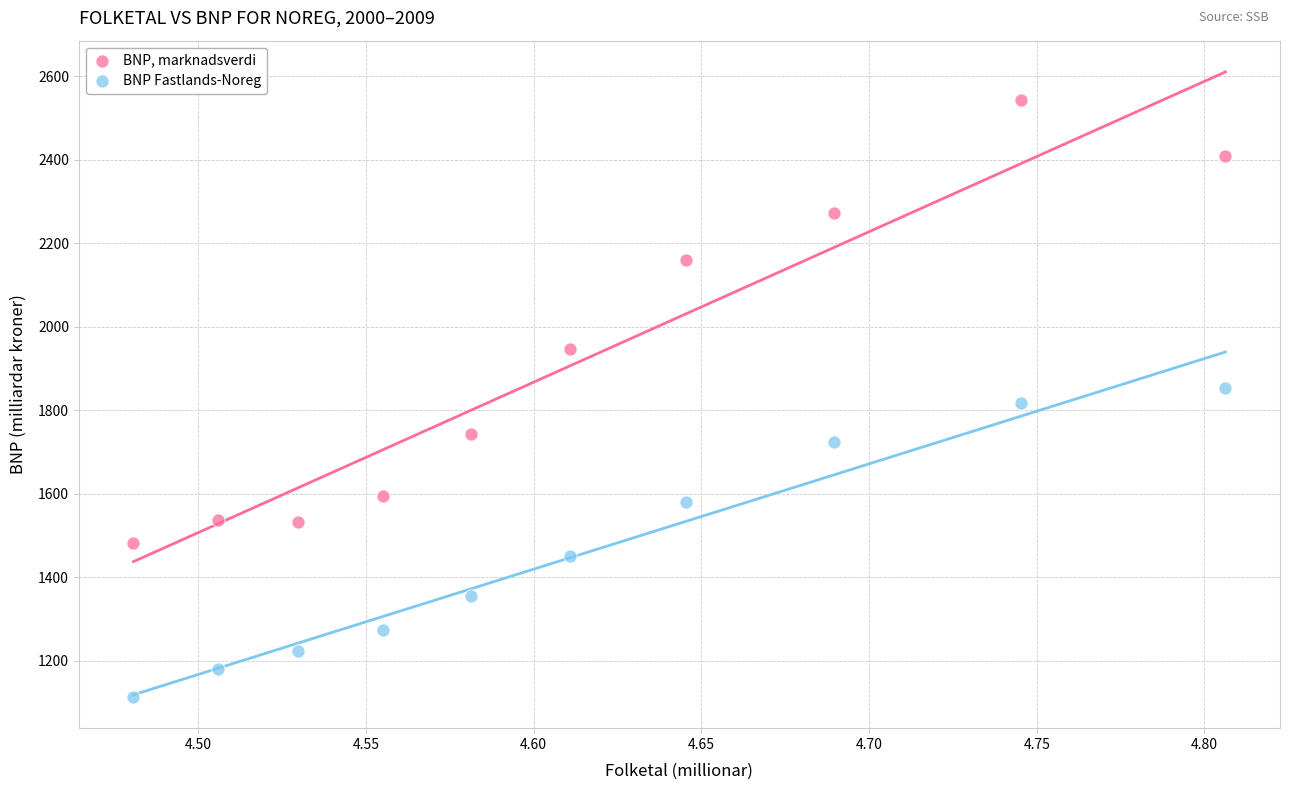

Which series has the widest spread of Y values?

BNP, marknadsverdi